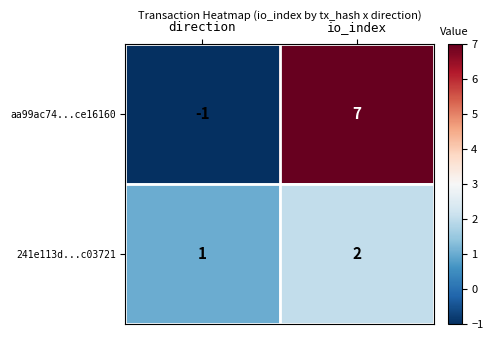

Count the number of data series in this chart.

2